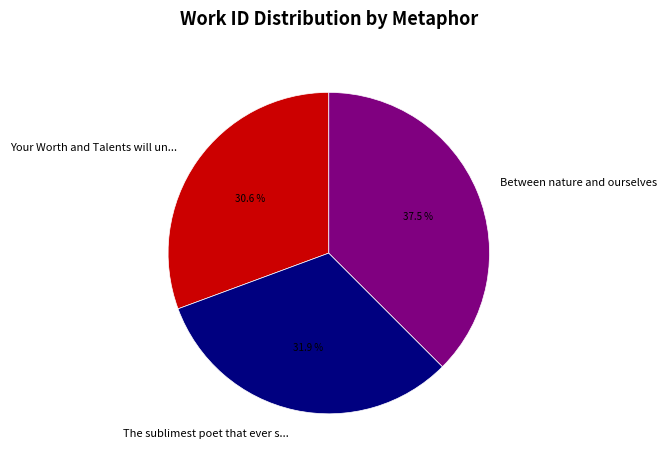

Rank the categories by value from highest to lowest.

Between nature and ourselves, The sublimest poet that ever s..., Your Worth and Talents will un...